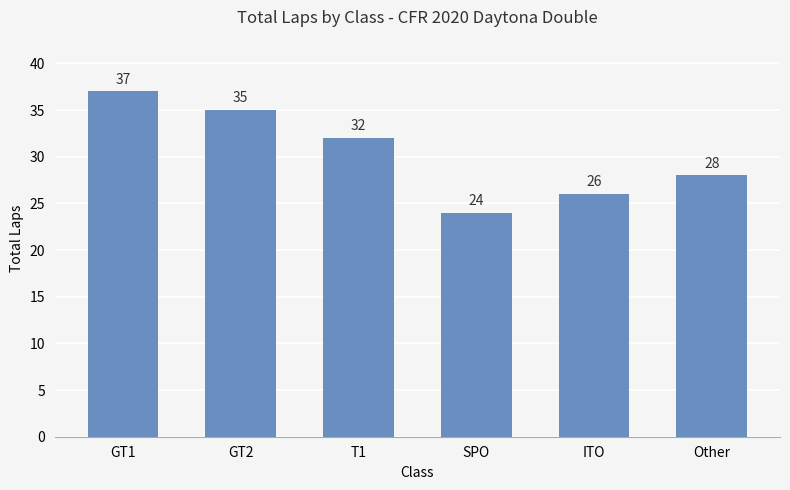

What is the value of the 1st bar from the left?

37